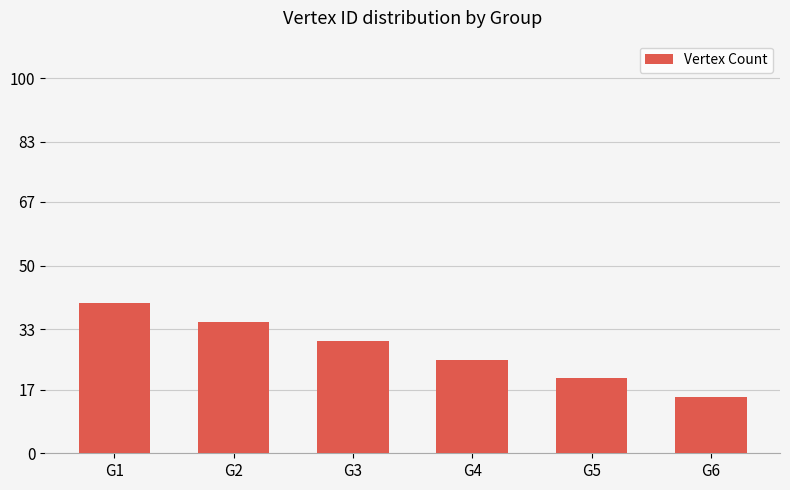

The chart shows a value of 35 at G2. True or false?

True